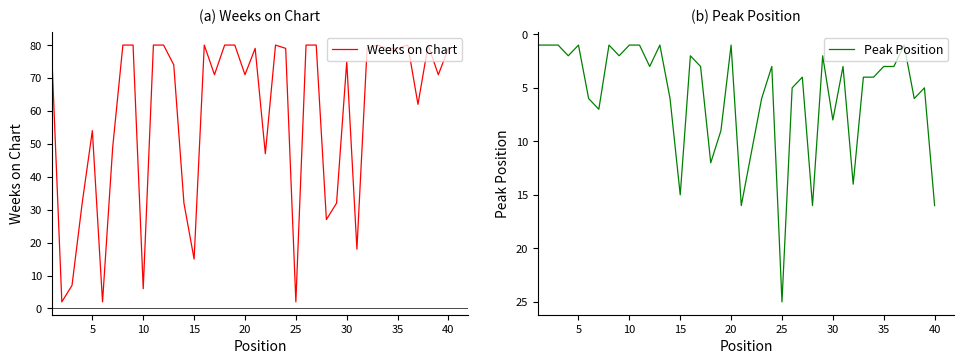

Which label corresponds to the largest value in the chart?

35